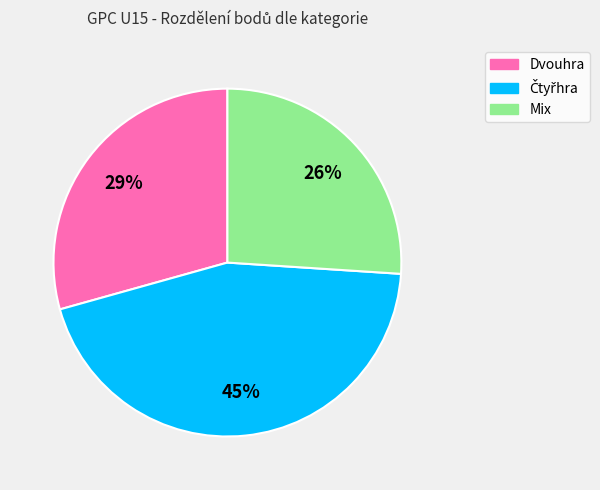

Is Dvouhra the majority of the pie?

No